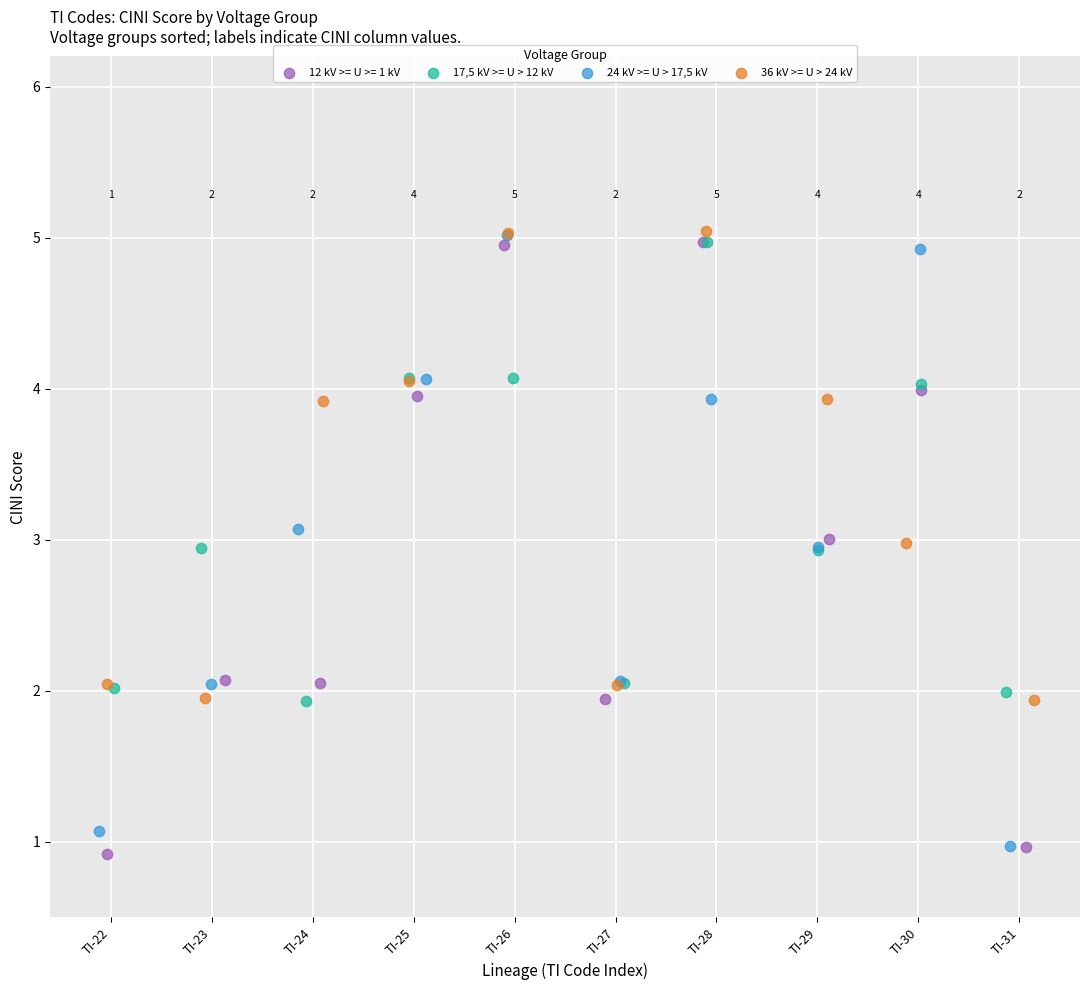

What are all the series names shown in the legend?

12 kV >= U >= 1 kV, 17,5 kV >= U > 12 kV, 24 kV >= U > 17,5 kV, 36 kV >= U > 24 kV